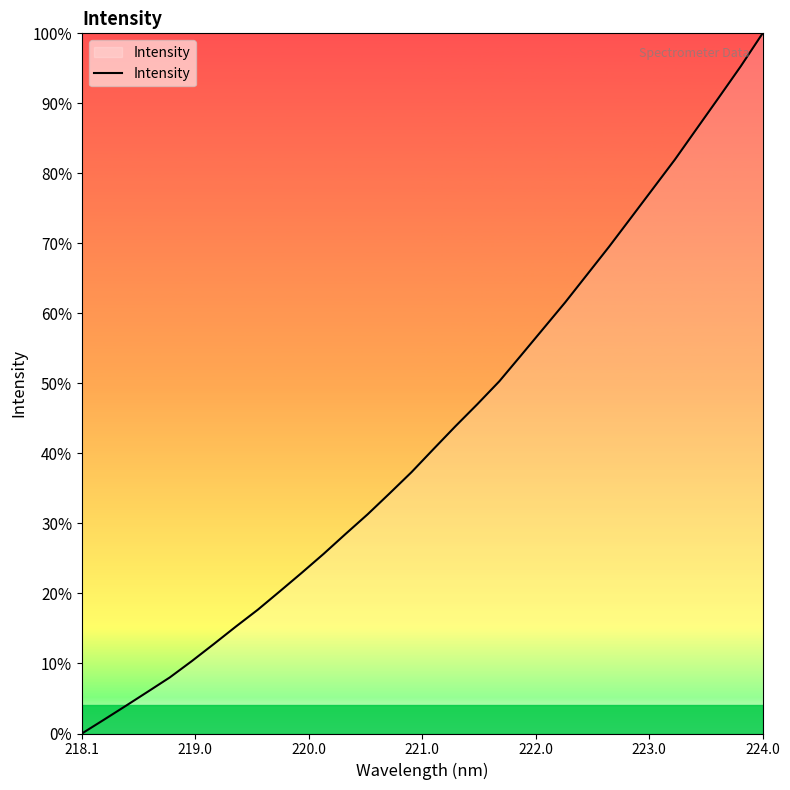

Does the chart display data point markers on the line(s)?

No